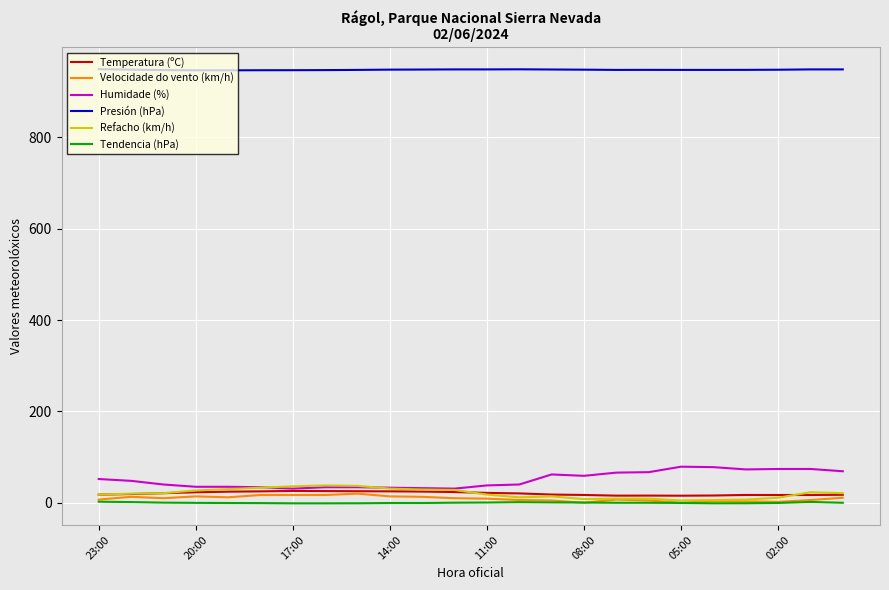

What are all the series names shown in the legend?

Temperatura (ºC), Velocidade do vento (km/h), Humidade (%), Presión (hPa), Refacho (km/h), Tendencia (hPa)